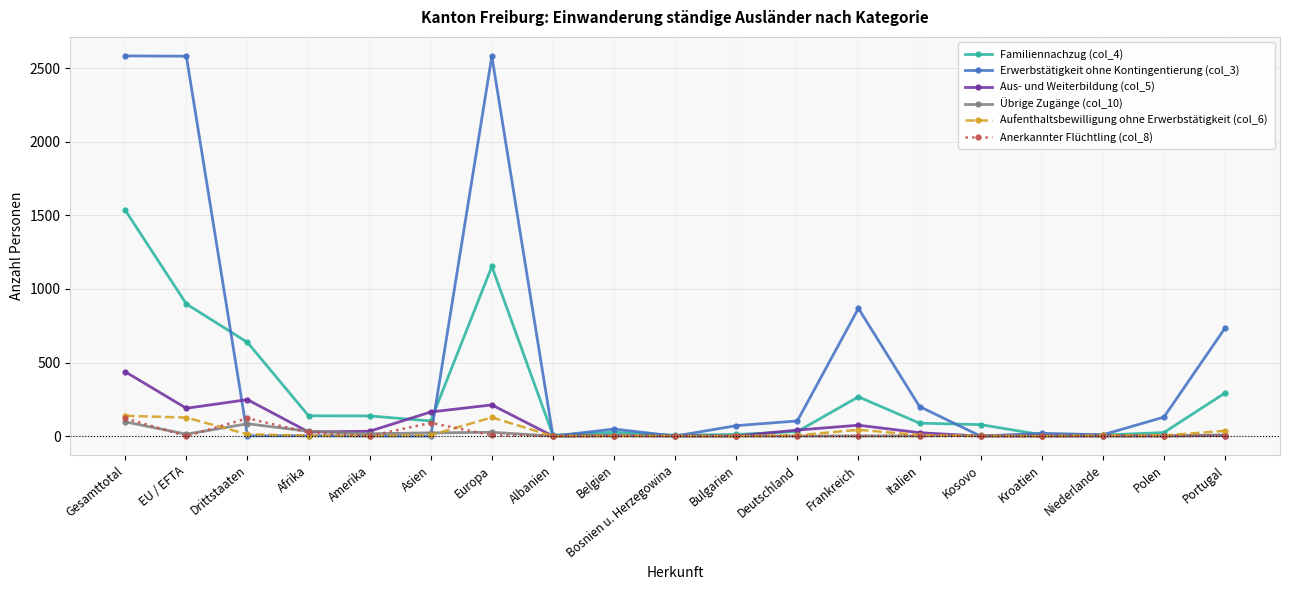

True or false: Erwerbstätigkeit ohne Kontingentierung (col_3) has more than 0 points higher than both neighbors.

True